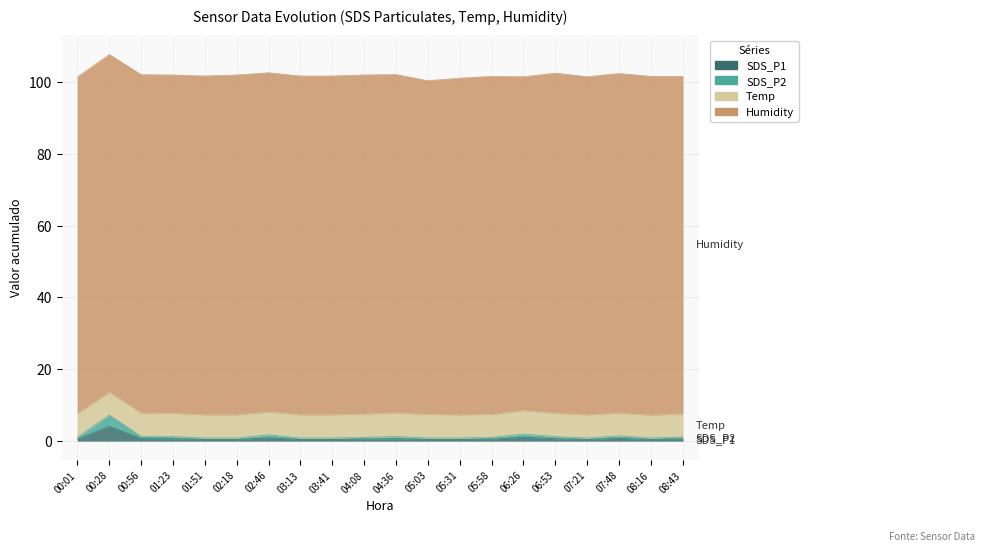

List the labels in order of SDS_P1 value, smallest first.

01:51, 02:18, 03:13, 03:41, 05:03, 05:31, 07:21, 08:16, 04:08, 05:58, 00:01, 08:43, 01:23, 04:36, 06:53, 00:56, 07:48, 02:46, 06:26, 00:28